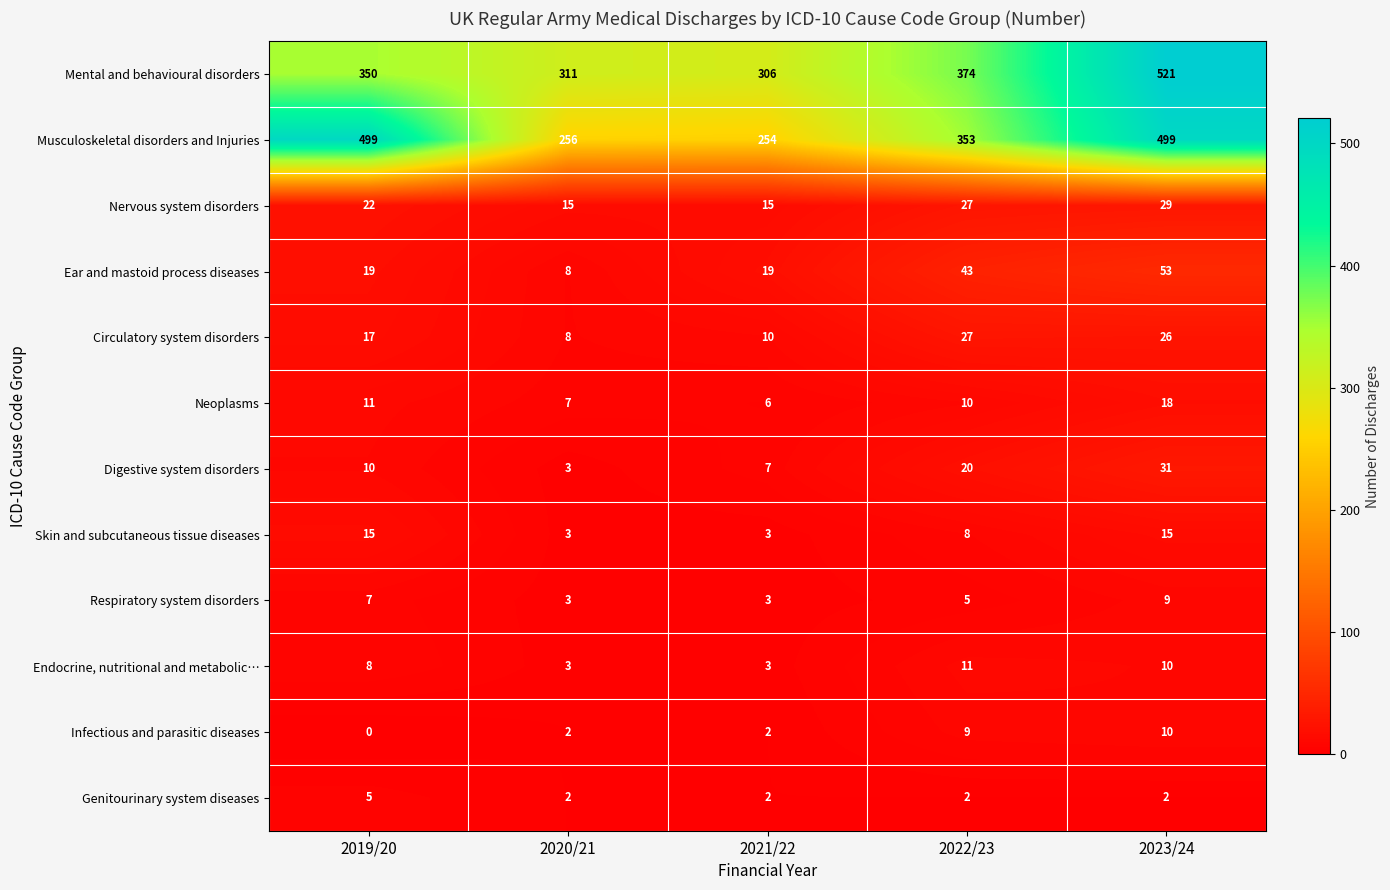

What is the total value across all series at 2022/23?

889